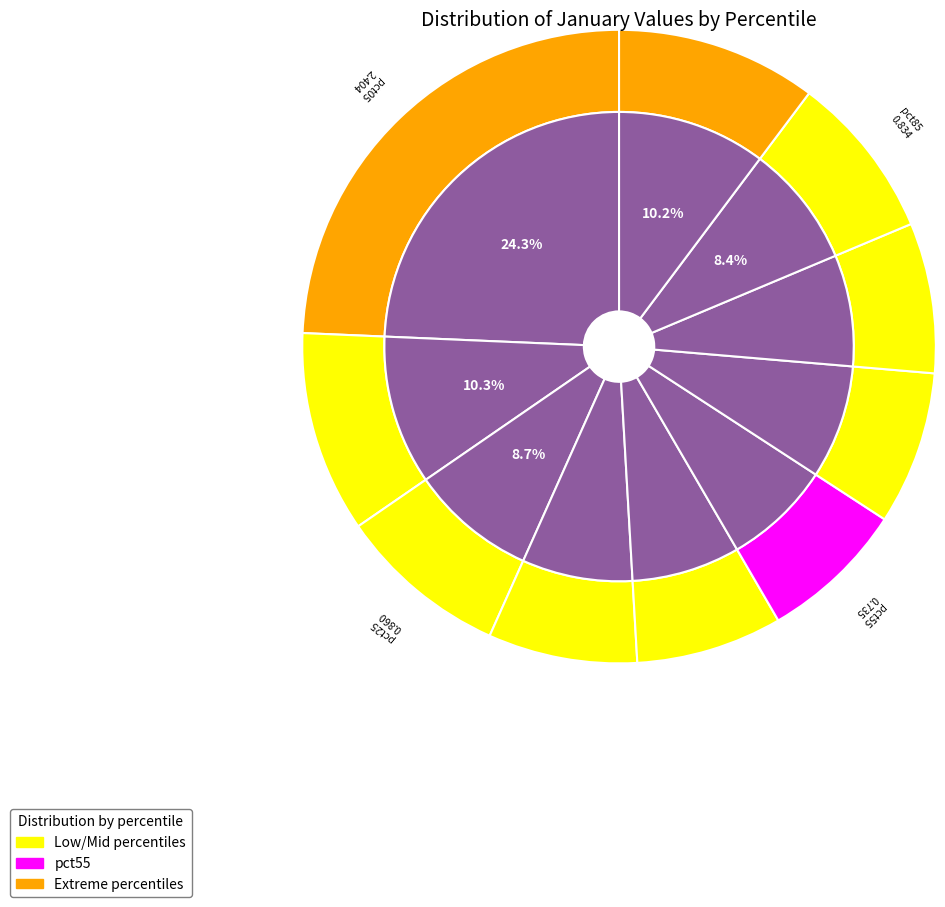

Do pct15 and pct65 together represent more than half of the pie?

No